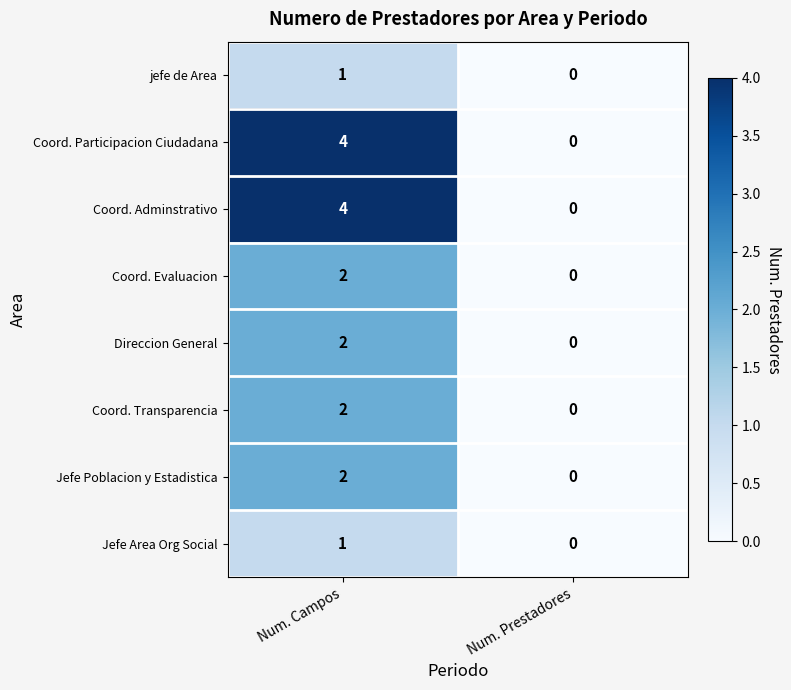

What is the spread (max minus min) of values at Num. Campos?

3